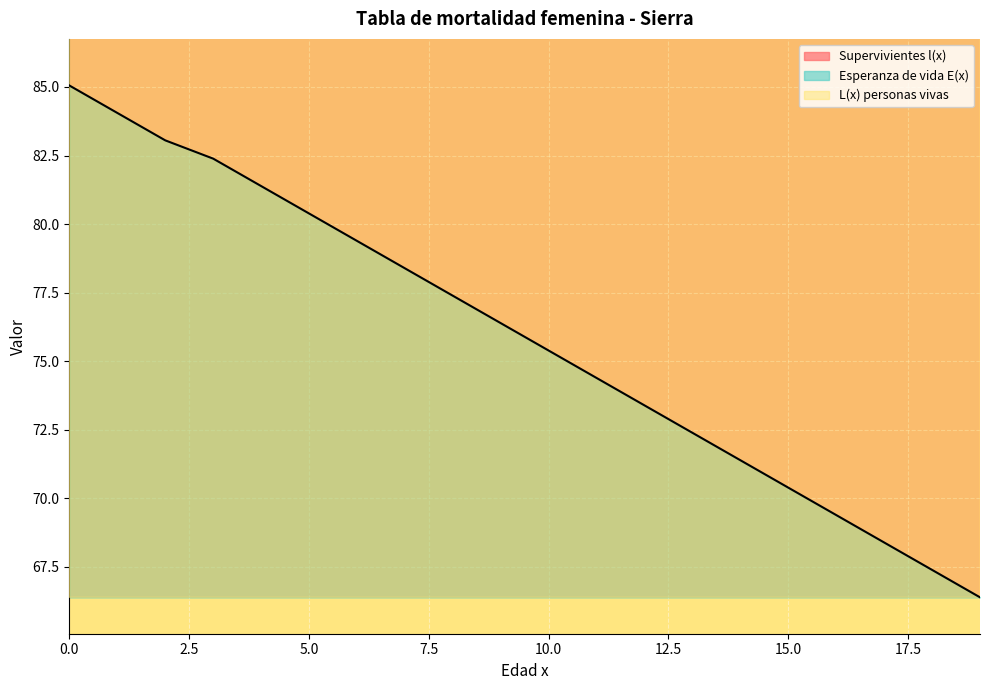

Which series has the largest total across all categories?

Supervivientes l(x)